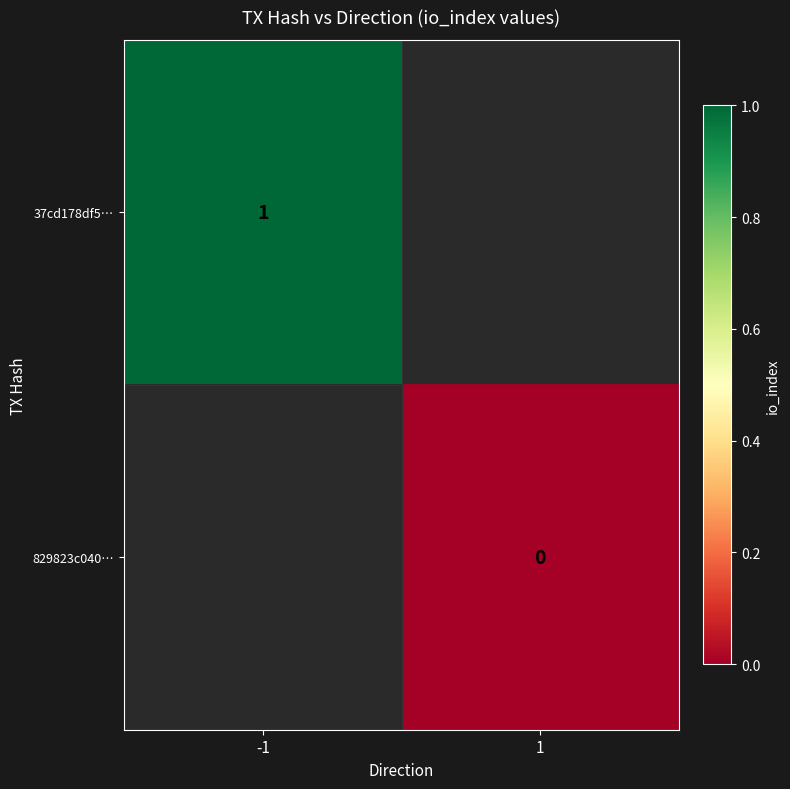

True or false: 37cd178df5… has a value of 0 at -1.

False